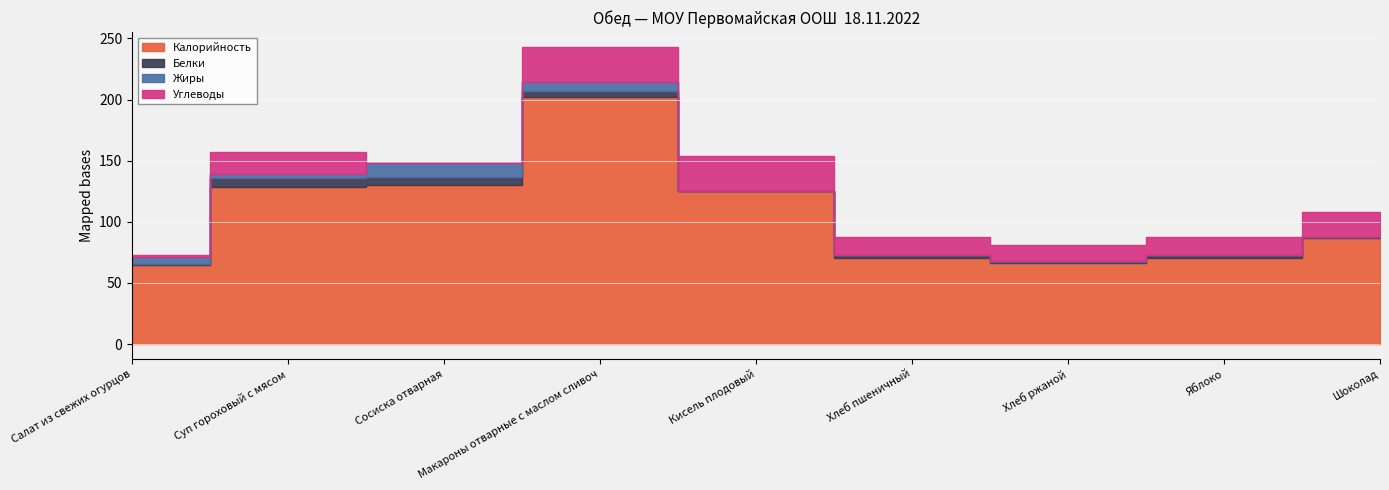

Reading left to right, what are all the values shown in this chart?

Калорийность: 64.7	128.2	130.0	201.9	125.0	70.1	66.0	70.1	86.6
Белки: 0.7	7.5	6.8	5.1	0.0	2.4	1.4	2.4	1.0
Жиры: 6.1	3.2	11.4	7.5	0.0	0.3	0.3	0.3	0.2
Углеводы: 1.8	17.8	0.0	28.5	29.0	14.5	13.4	14.5	20.0